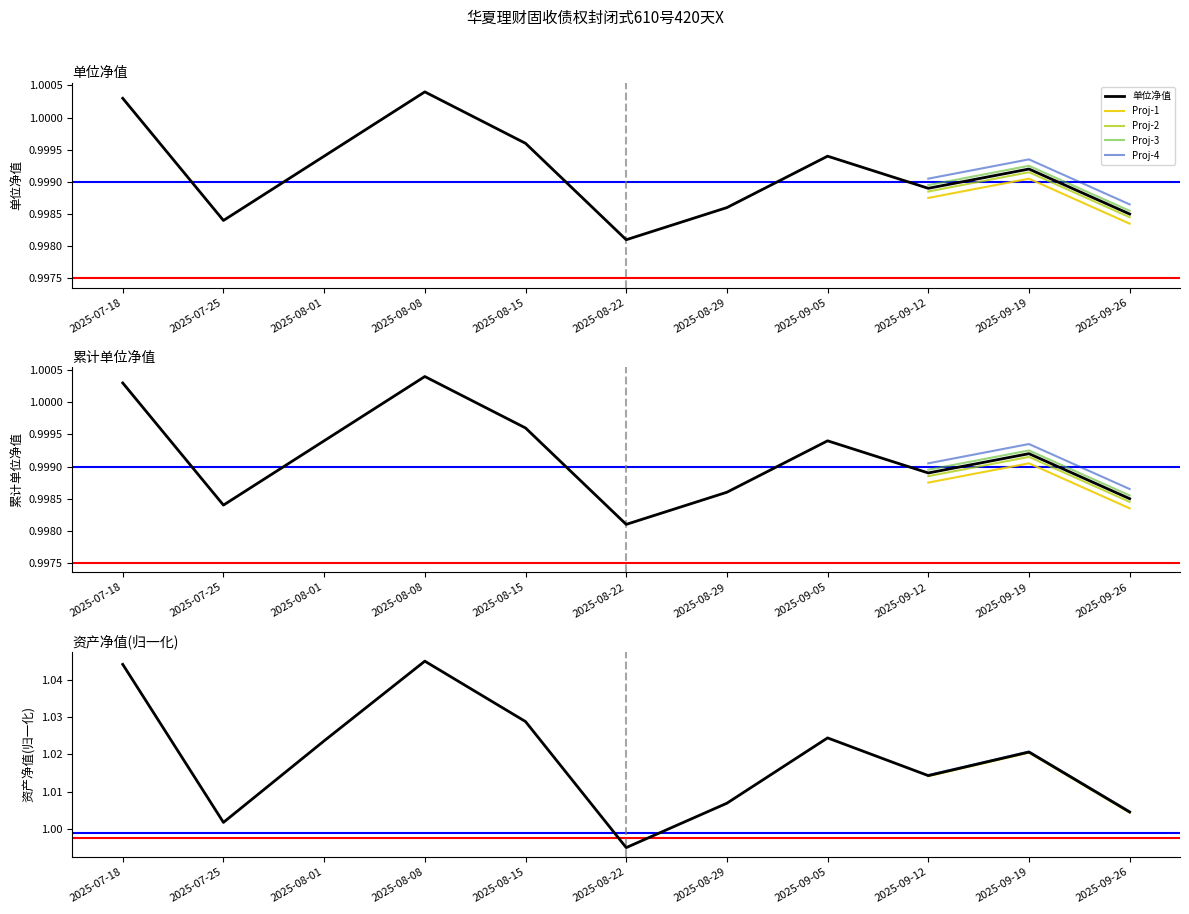

True or false: 单位净值 has a value of 1.0 at 2025-09-05.

True